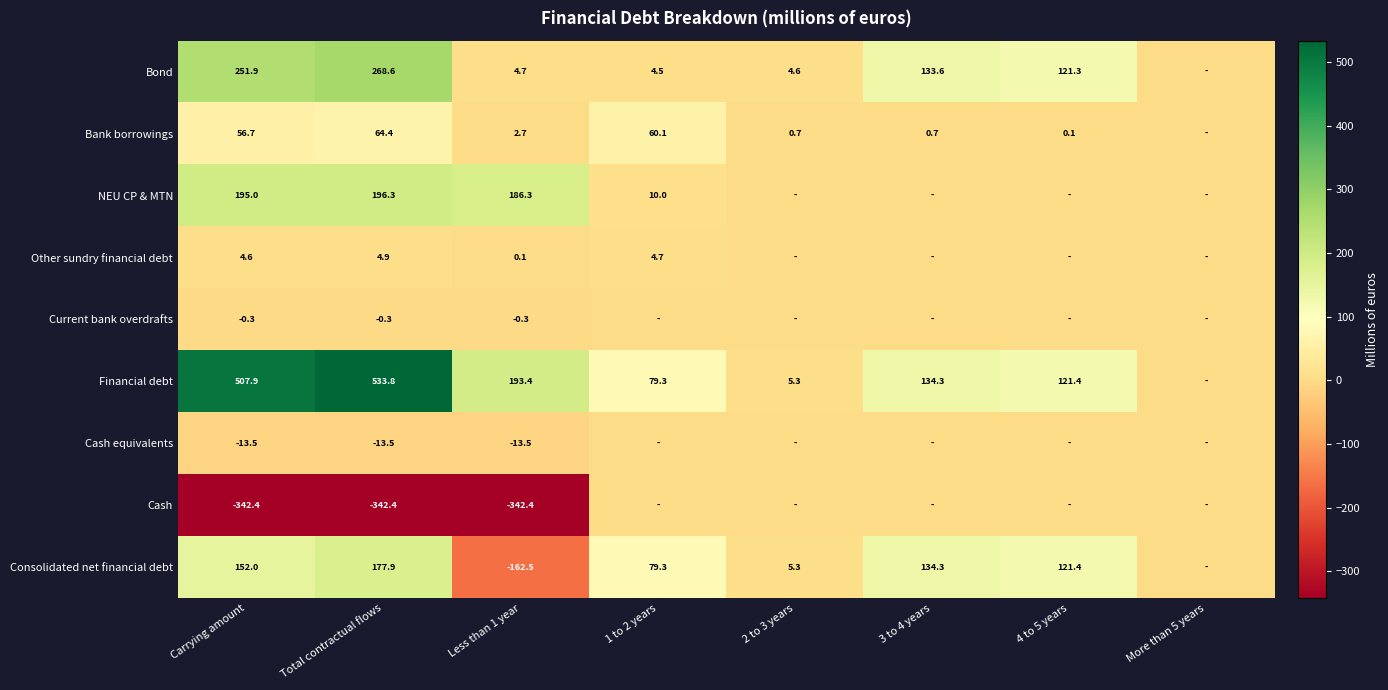

Is the value of Bank borrowings at Less than 1 year greater than the value of Bond at 3 to 4 years?

No